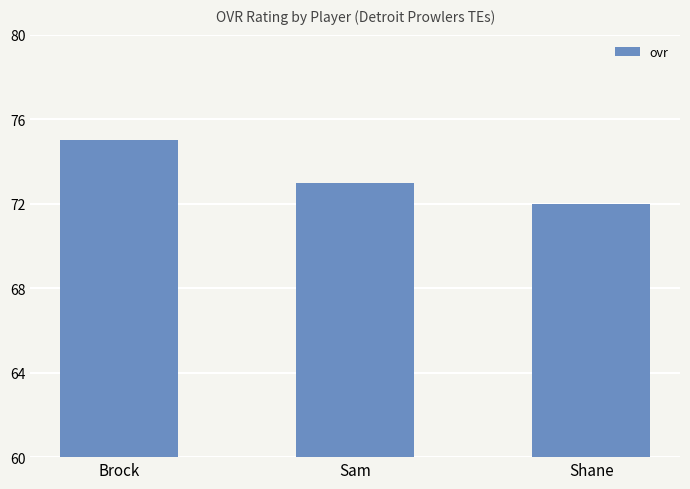

What is the smallest value displayed?

72